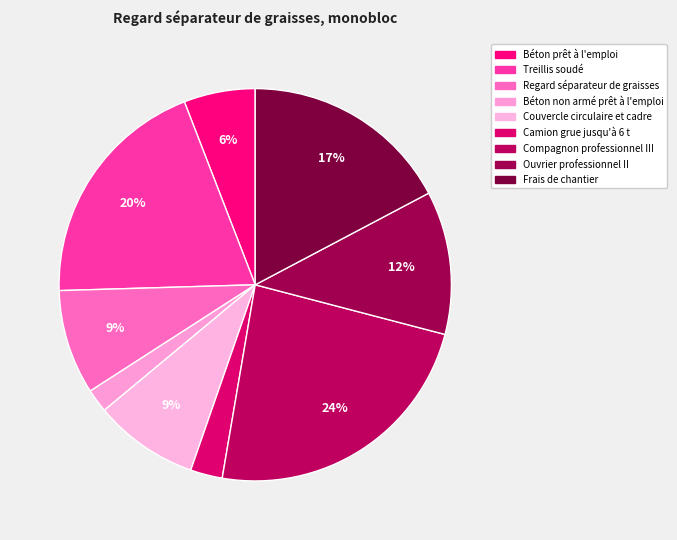

The Frais de chantier slice represents 32% of the pie. True or false?

False